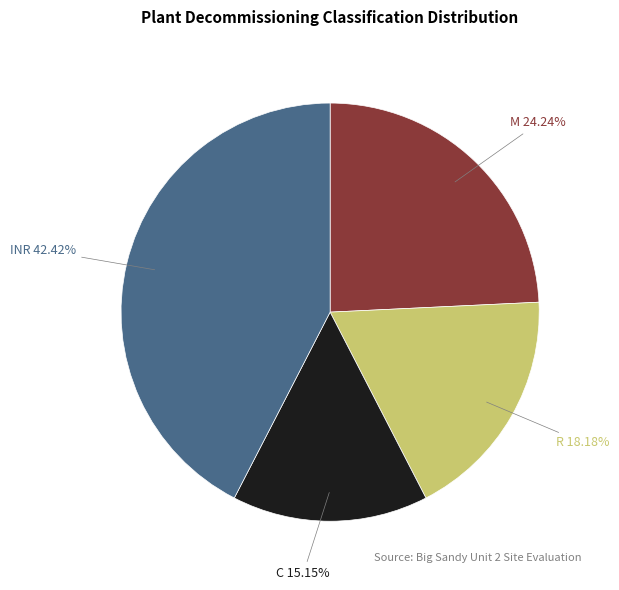

How many slices are in this pie chart?

4